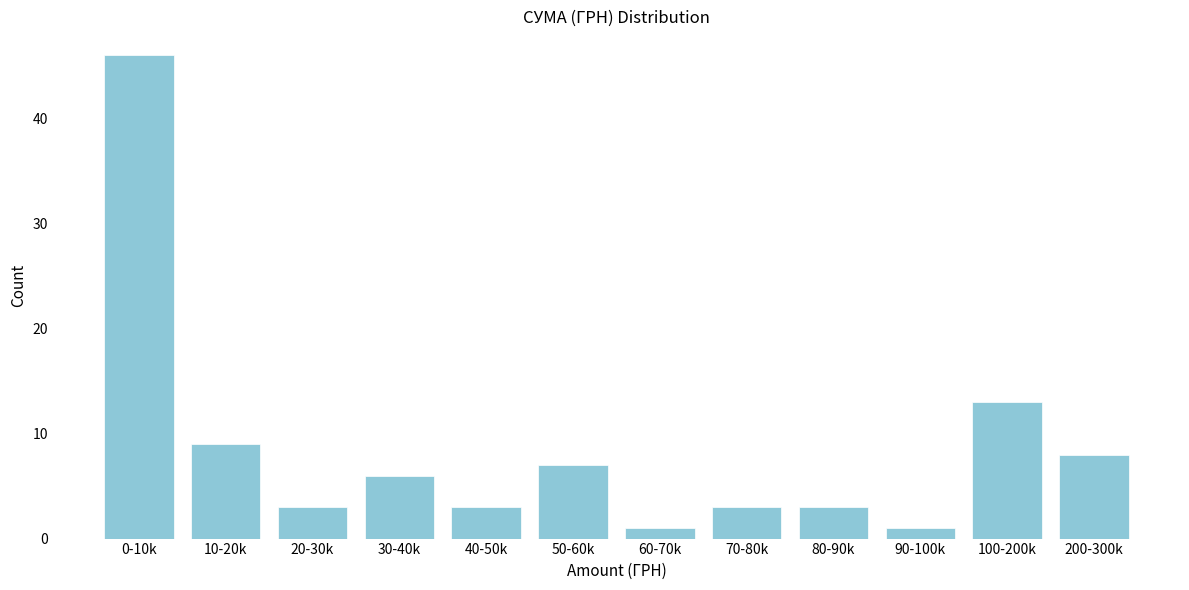

Reading right to left, transcribe all the data shown in this chart.

200-300k=8	100-200k=13	90-100k=1	80-90k=3	70-80k=3	60-70k=1	50-60k=7	40-50k=3	30-40k=6	20-30k=3	10-20k=9	0-10k=46